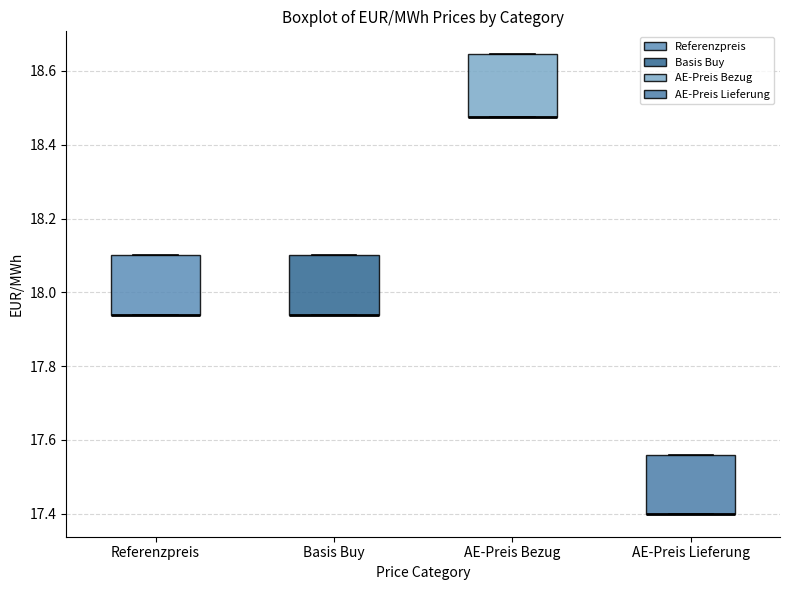

Reading left to right, read every box against the y-axis: the position of its median line, the range the box covers, and the ends of its whiskers. The values are not printed on the chart, so give them approximately, as read against the axis.

Referenzpreis: median 17.94 (drawn on the box's lower edge), box 17.94 to 18.10, whiskers 17.94 to 18.10
Basis Buy: median 17.94 (drawn on the box's lower edge), box 17.94 to 18.10, whiskers 17.94 to 18.10
AE-Preis Bezug: median 18.48 (drawn on the box's lower edge), box 18.48 to 18.64, whiskers 18.48 to 18.64
AE-Preis Lieferung: median 17.40 (drawn on the box's lower edge), box 17.40 to 17.56, whiskers 17.40 to 17.56